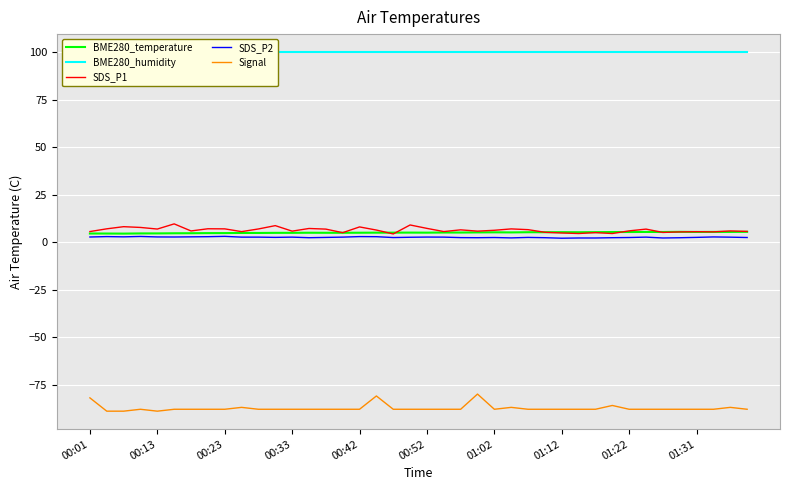

How many lines are shown in the chart?

5